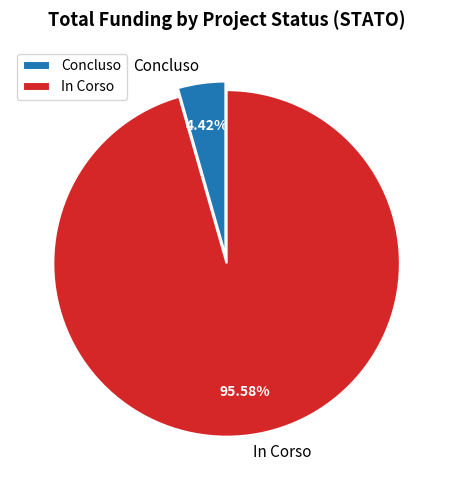

Between Concluso and In Corso, which is larger?

In Corso